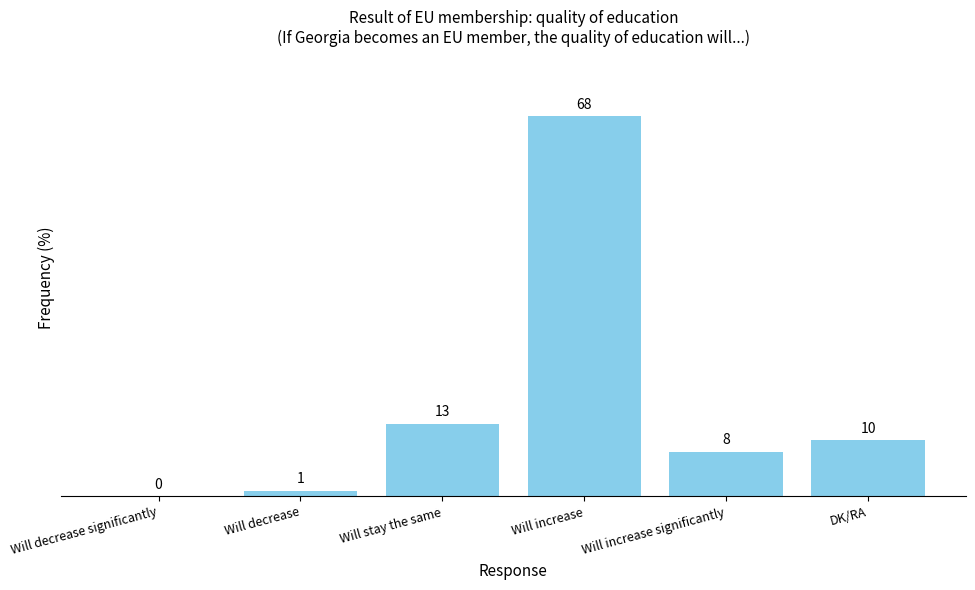

Where does the data first go above 10?

Will stay the same